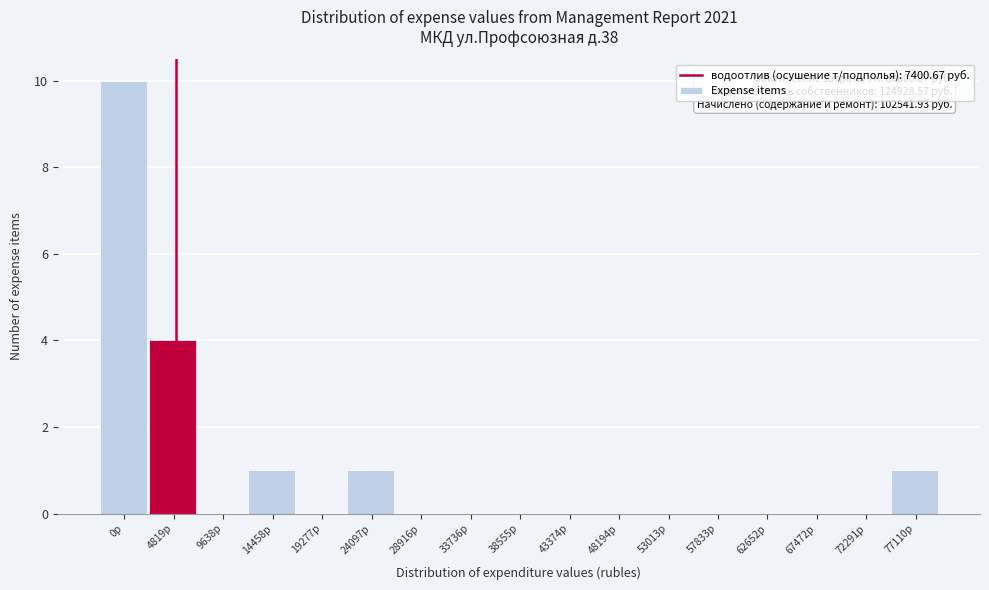

Reading left to right, what are all the values shown in this chart?

0р=10	4819р=4	9638р=0	14458р=1	19277р=0	24097р=1	28916р=0	33736р=0	38555р=0	43374р=0	48194р=0	53013р=0	57833р=0	62652р=0	67472р=0	72291р=0	77110р=1